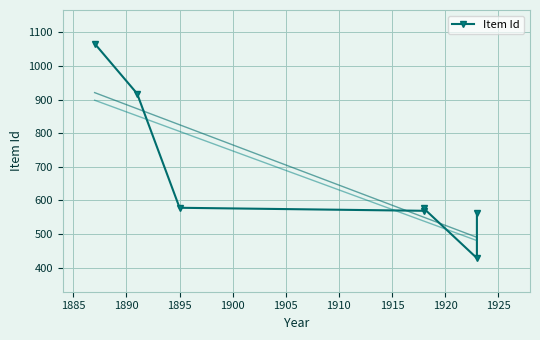

True or false: there are more than 0 points higher than both neighbors.

True